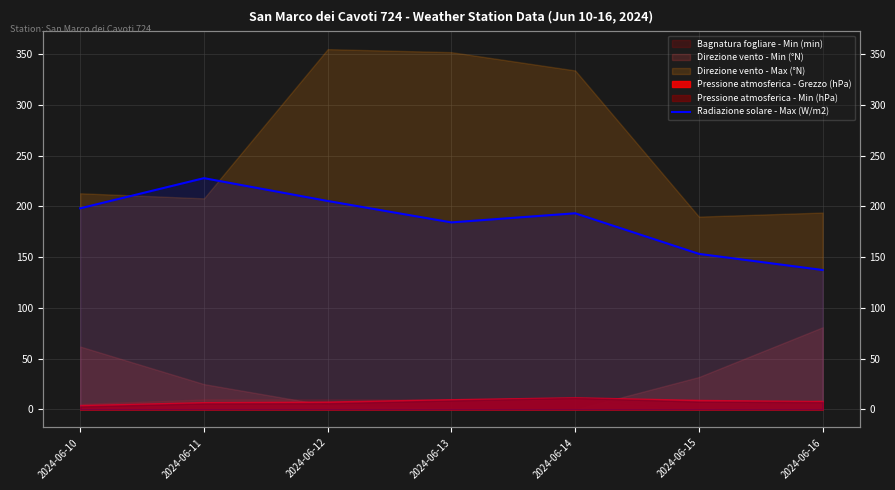

How many interior local valleys (lower than both neighbors) does the data have?

1